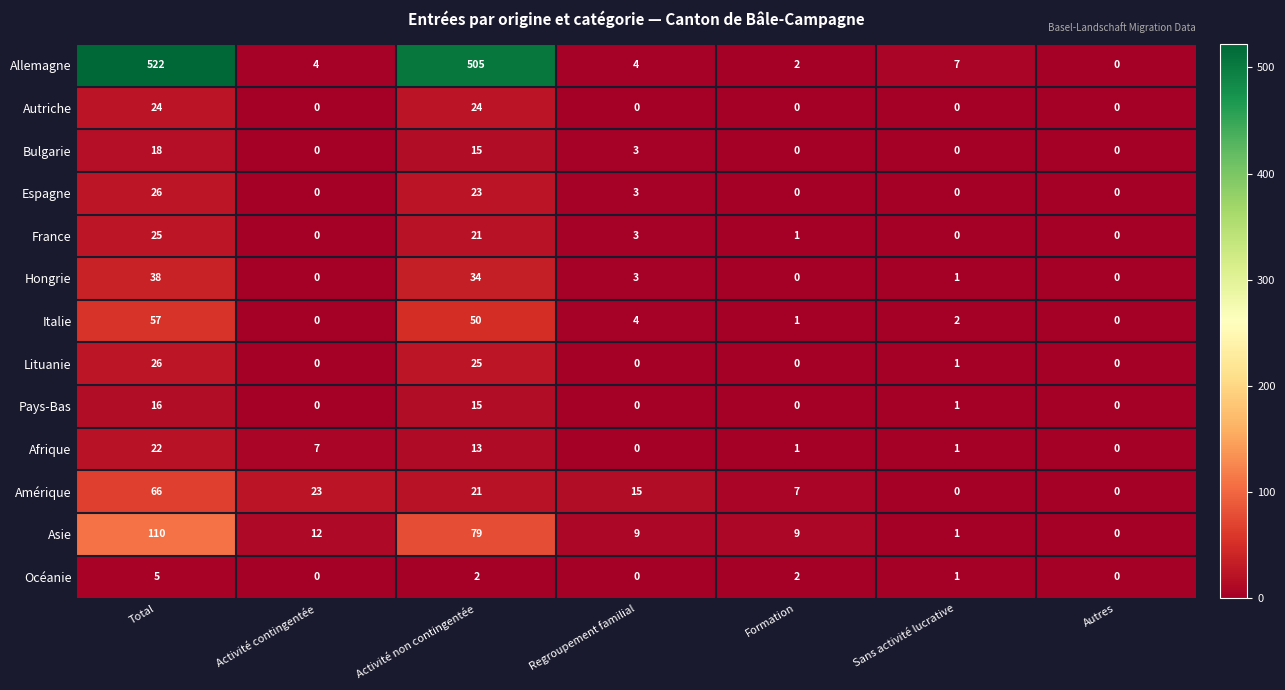

Which series has the largest total across all categories?

Allemagne